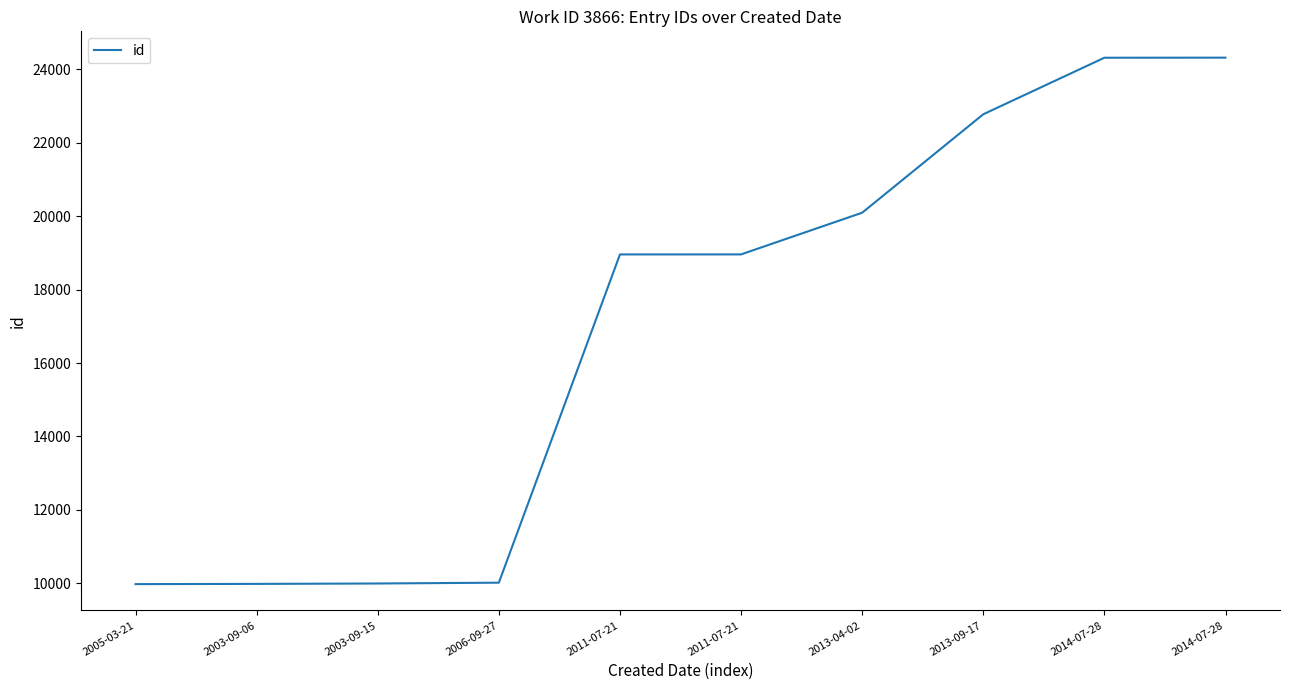

List the labels in order of value, smallest first.

2005-03-21, 2003-09-06, 2003-09-15, 2006-09-27, 2011-07-21, 2011-07-21, 2013-04-02, 2013-09-17, 2014-07-28, 2014-07-28